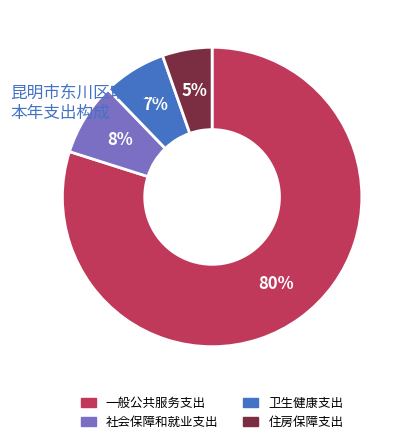

Rank the categories by value from highest to lowest.

一般公共服务支出, 社会保障和就业支出, 卫生健康支出, 住房保障支出